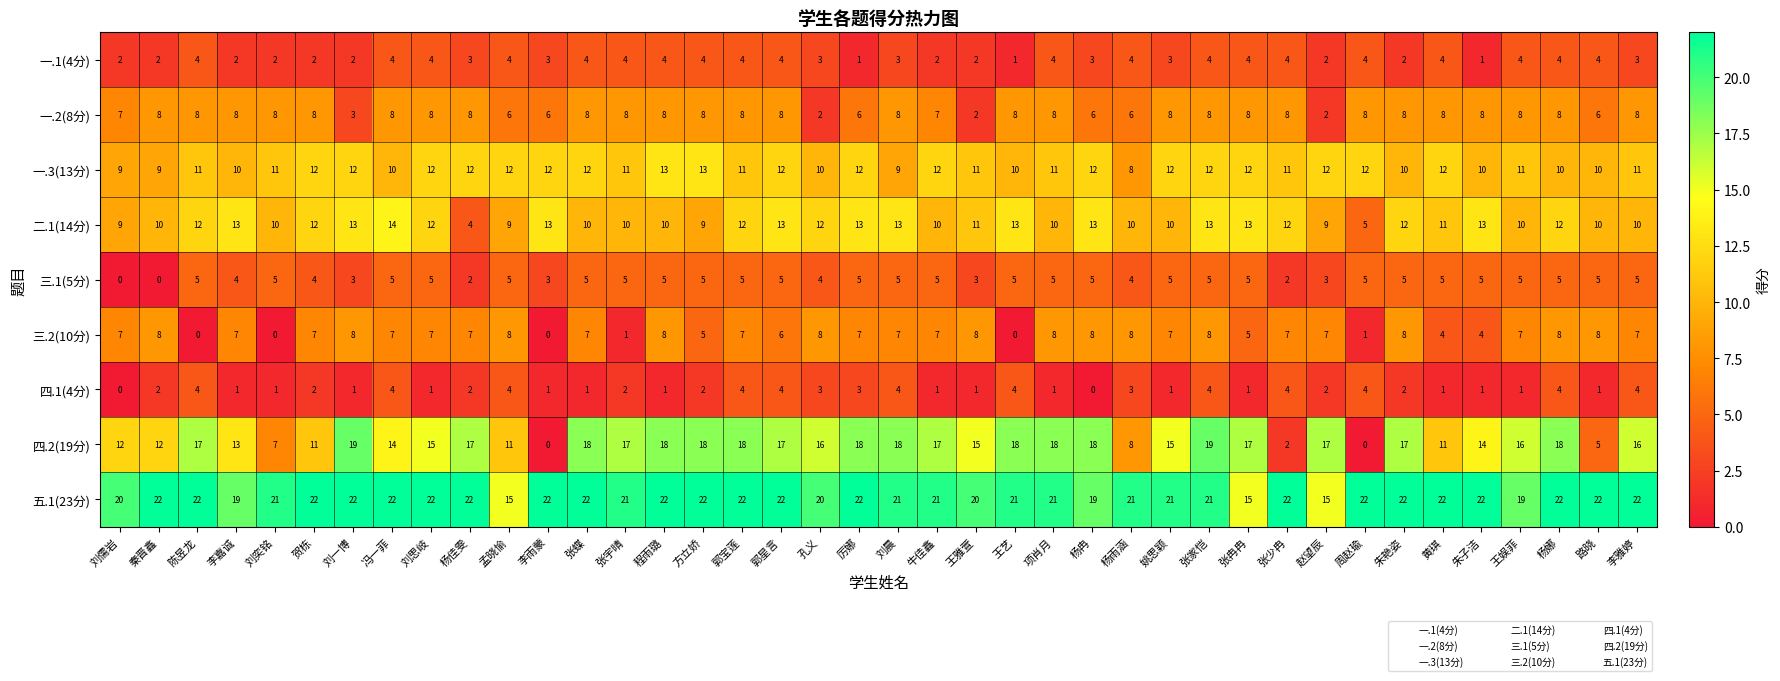

What is the maximum value for 五.1(23分)?

22